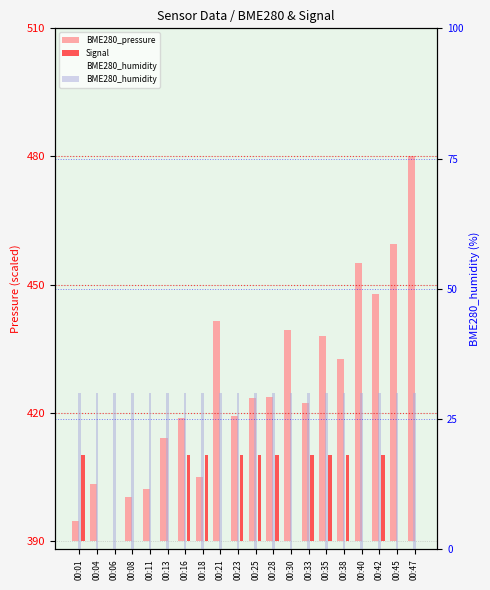

How many bars are there in total?

60